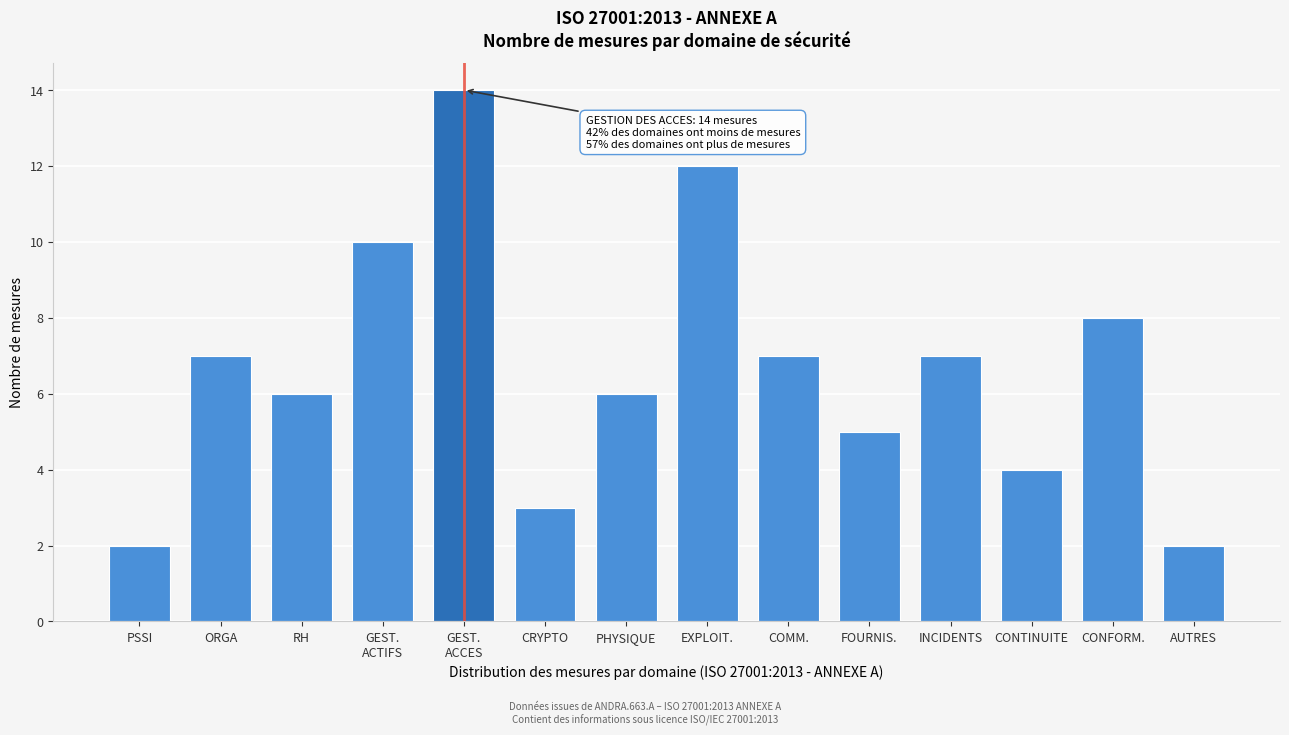

Reading left to right, what are all the values shown in this chart?

2	7	6	10	14	3	6	12	7	5	7	4	8	2